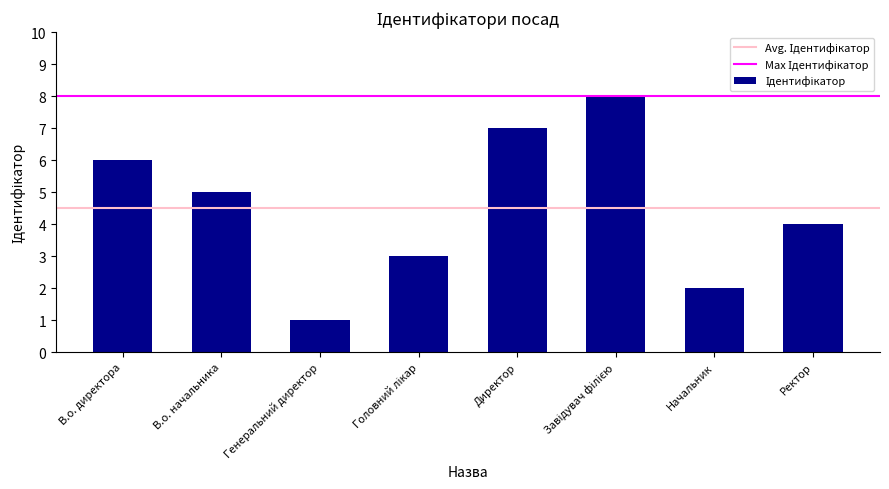

Which category has the lowest value across all series?

Генеральний директор